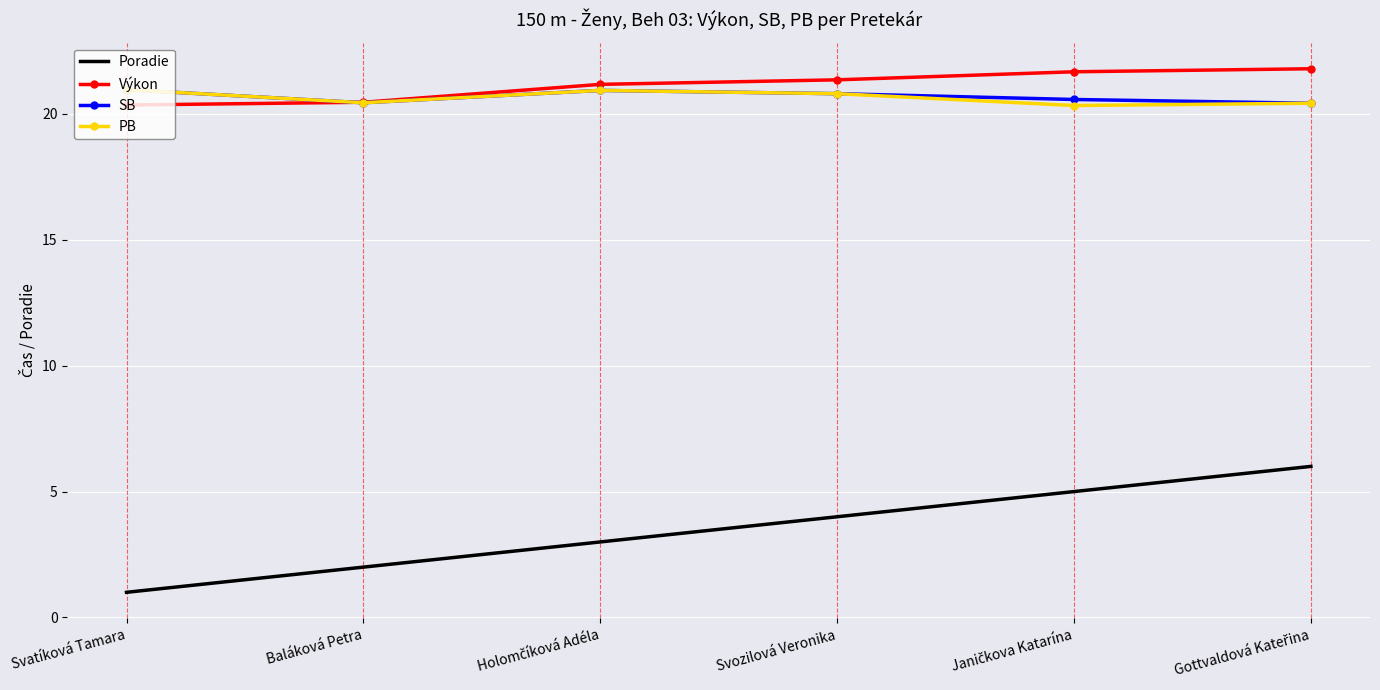

Which category has the lowest value across all series?

Svatíková Tamara